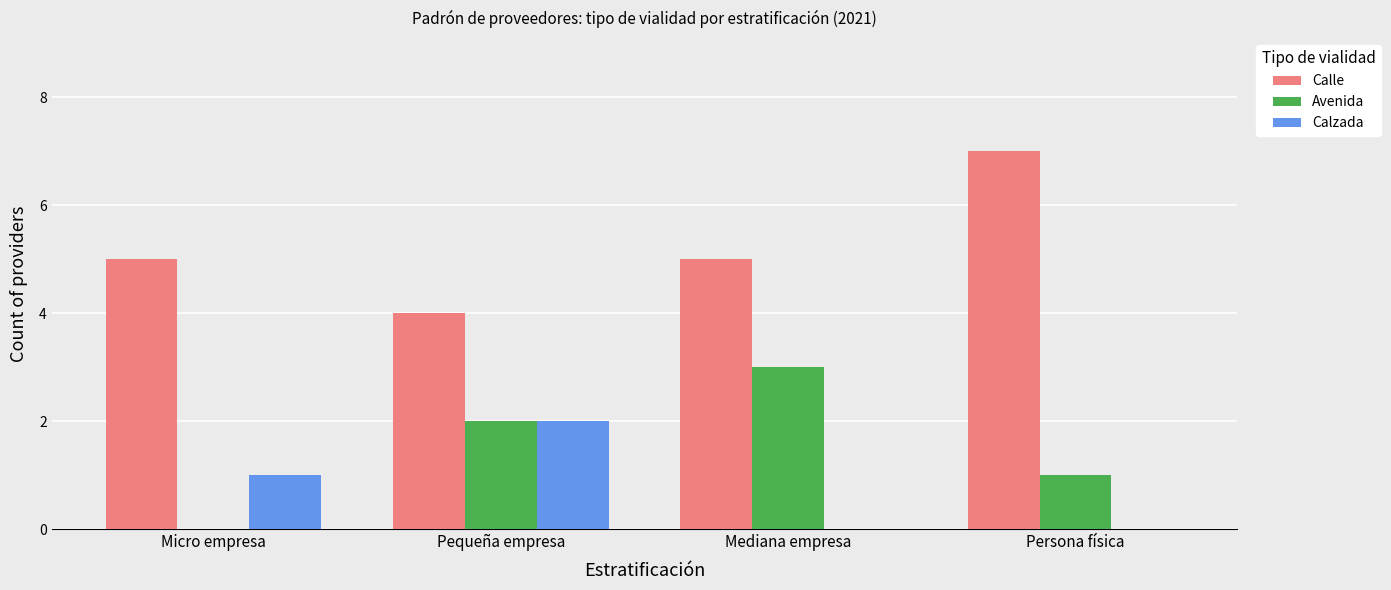

The value of Avenida at Persona física is 1. True or false?

True